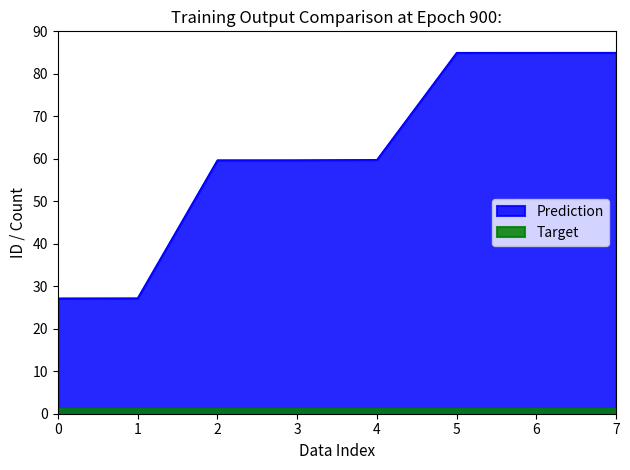

At 6, list the series in order from smallest to largest.

Target, Prediction